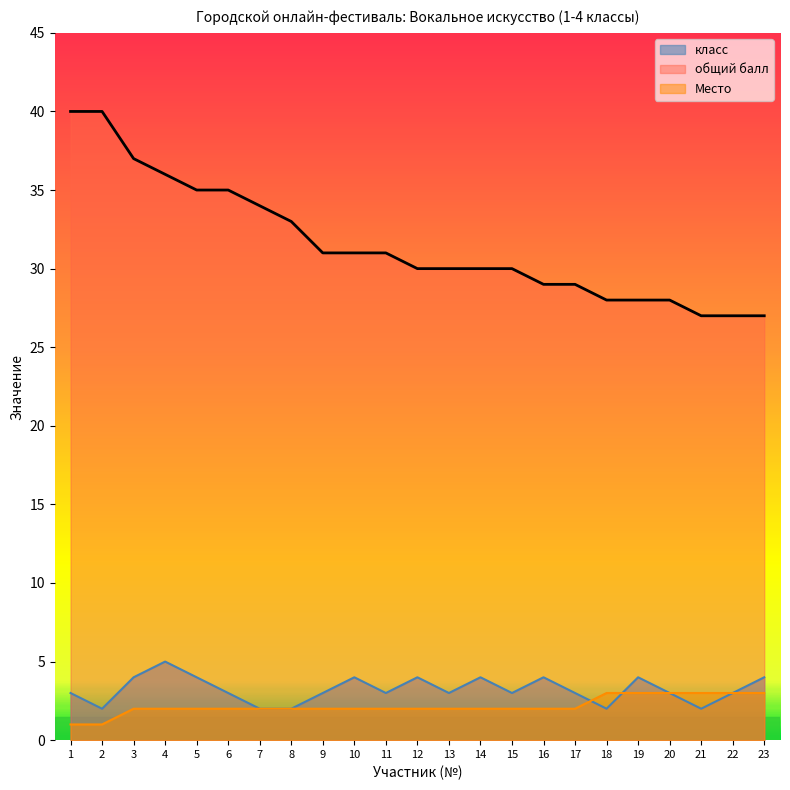

What is the value of the общий балл point at the 15th from the left?

30